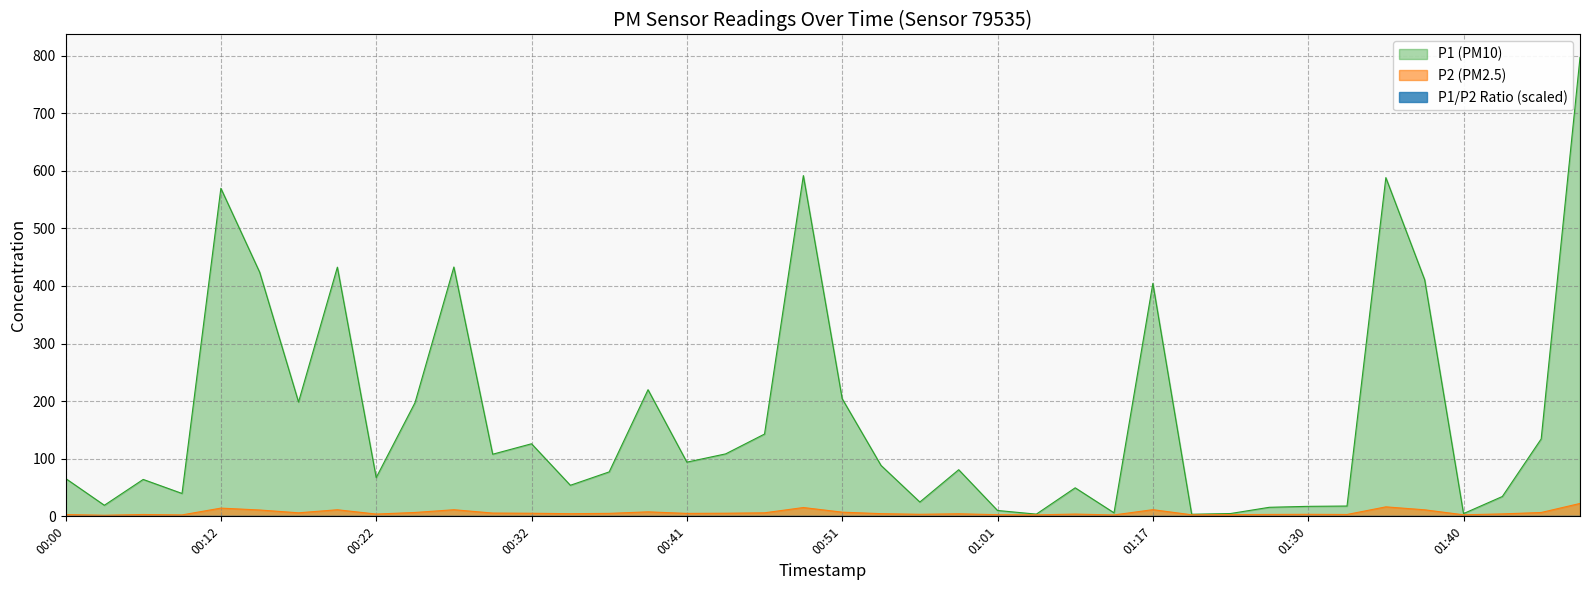

What position from the left is 01:17?

29